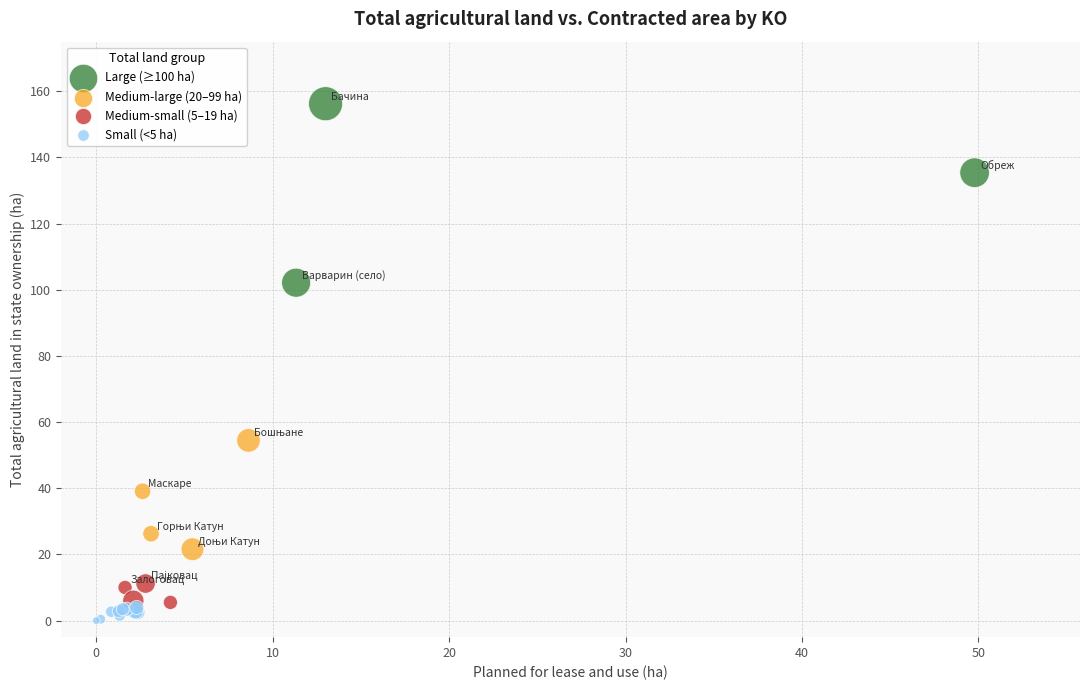

Which series contains the highest Y value?

Large (≥100 ha)